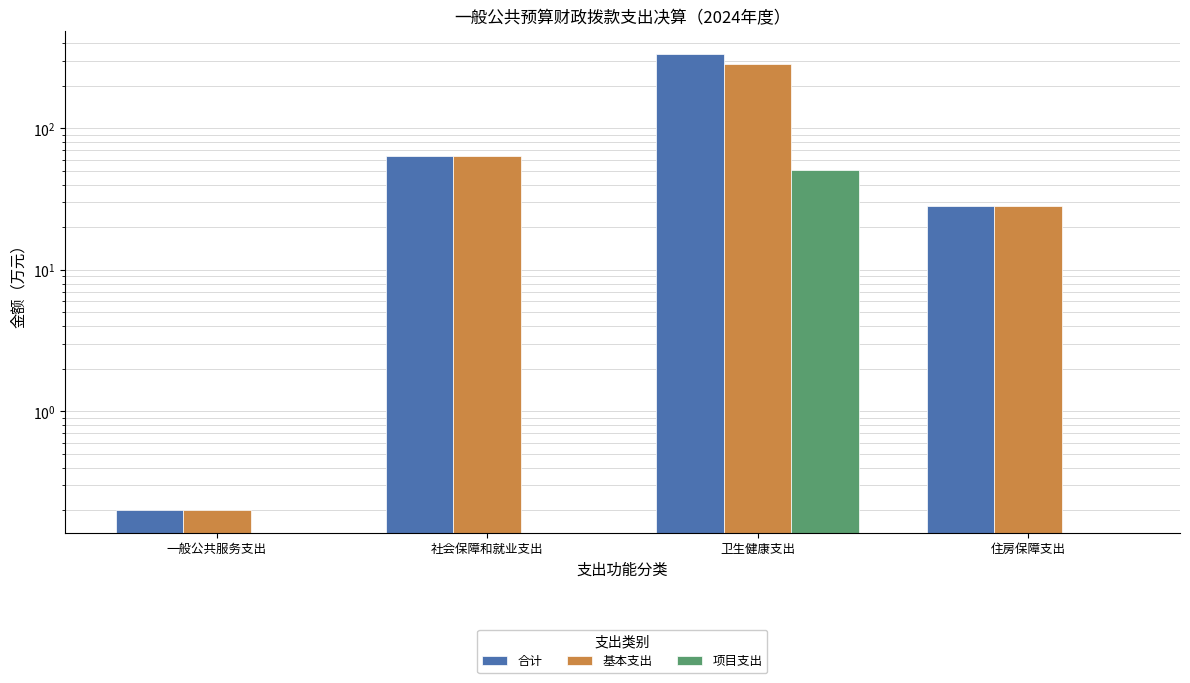

How many groups of bars are there?

4